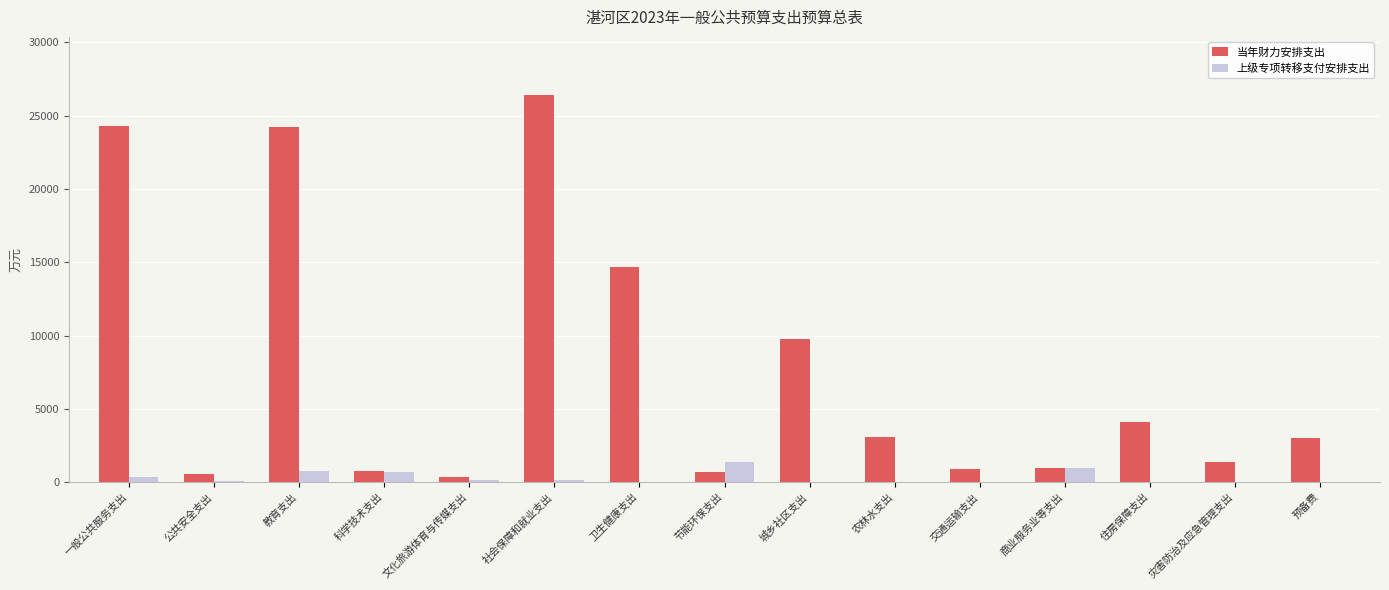

At which category is the sum across all series the highest?

社会保障和就业支出